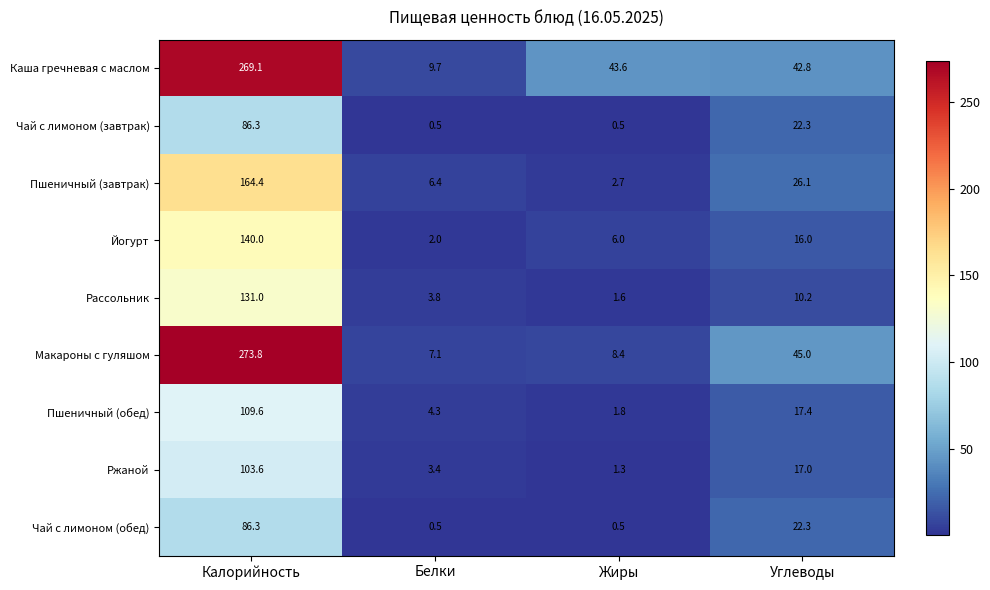

Is the value of Пшеничный (завтрак) at Жиры greater than the value of Рассольник at Жиры?

Yes